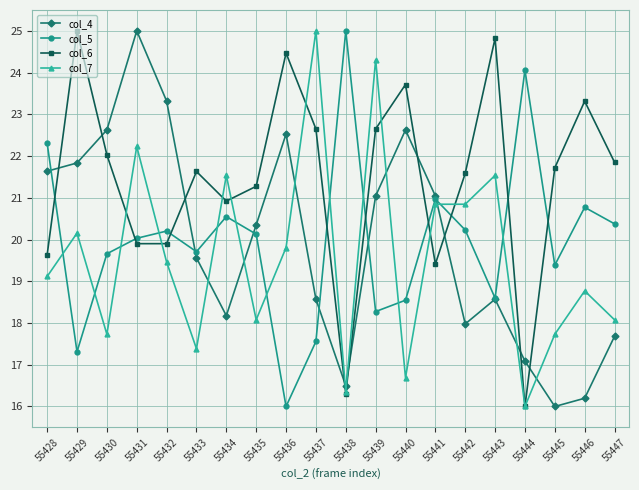

How many interior local peaks does the col_4 series have?

4